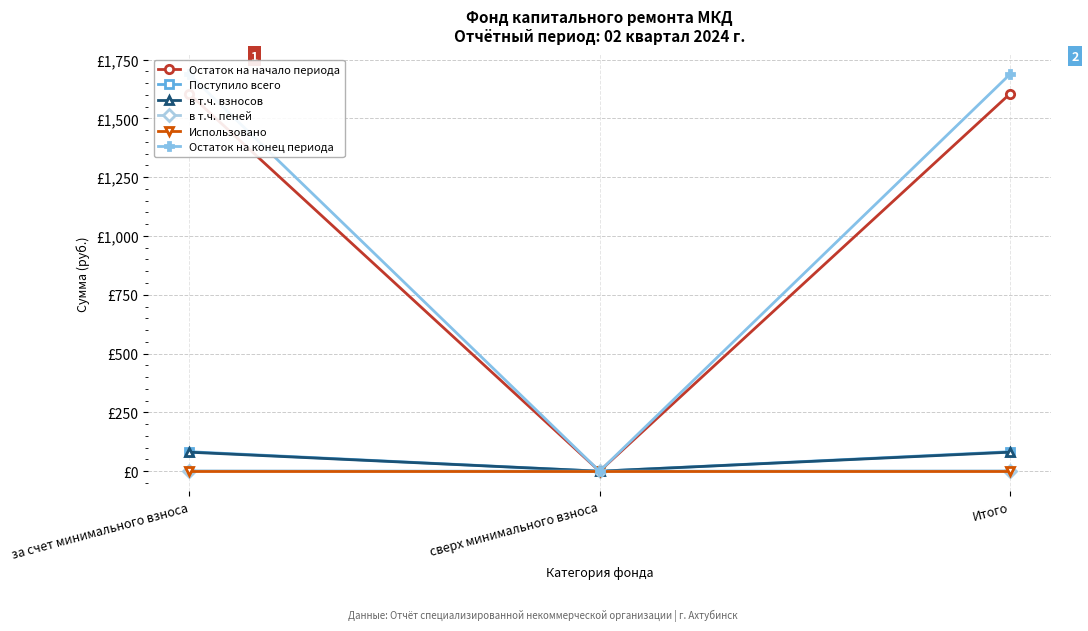

How many positive values does the Поступило всего series have?

2